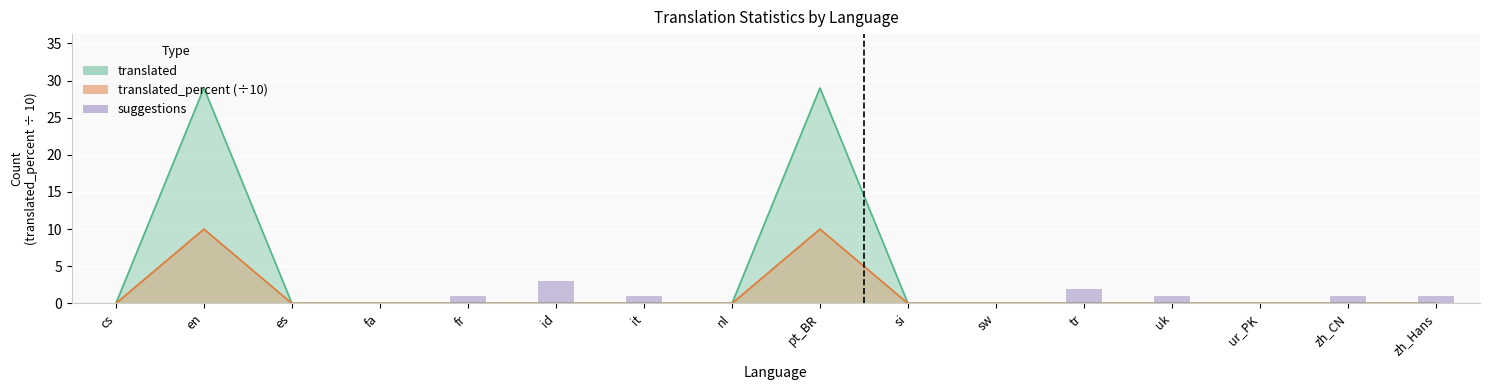

The chart shows a value of 1 at sw. True or false?

False